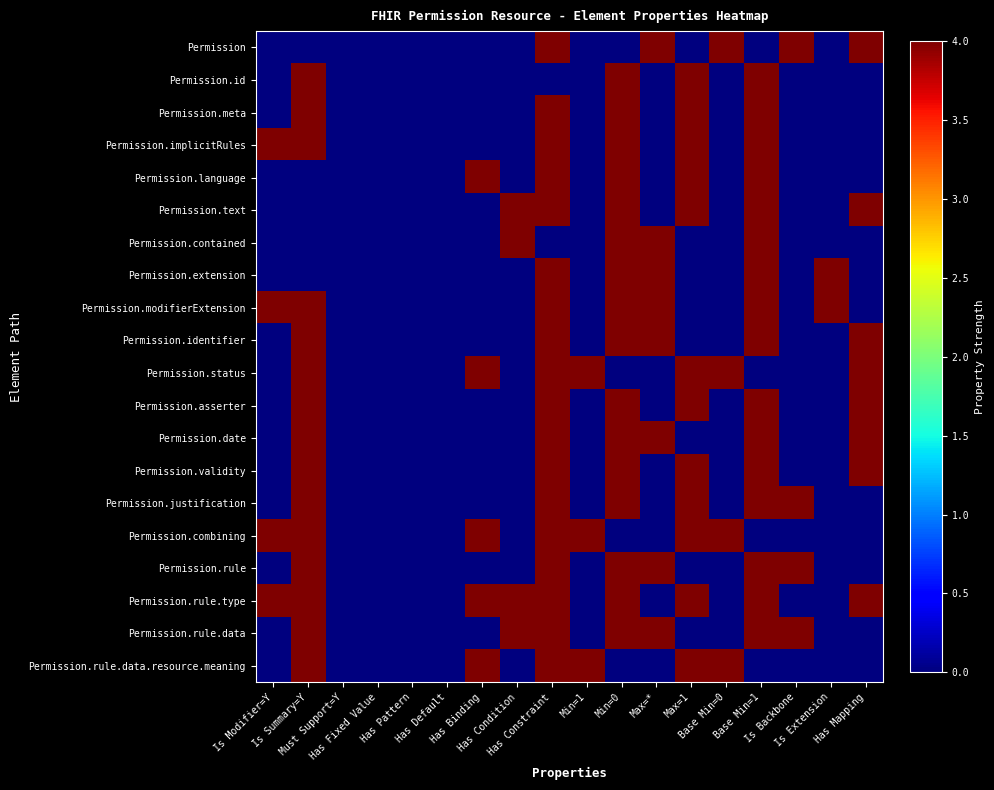

Which has a higher value, Has Fixed Value or Min=1?

Has Fixed Value